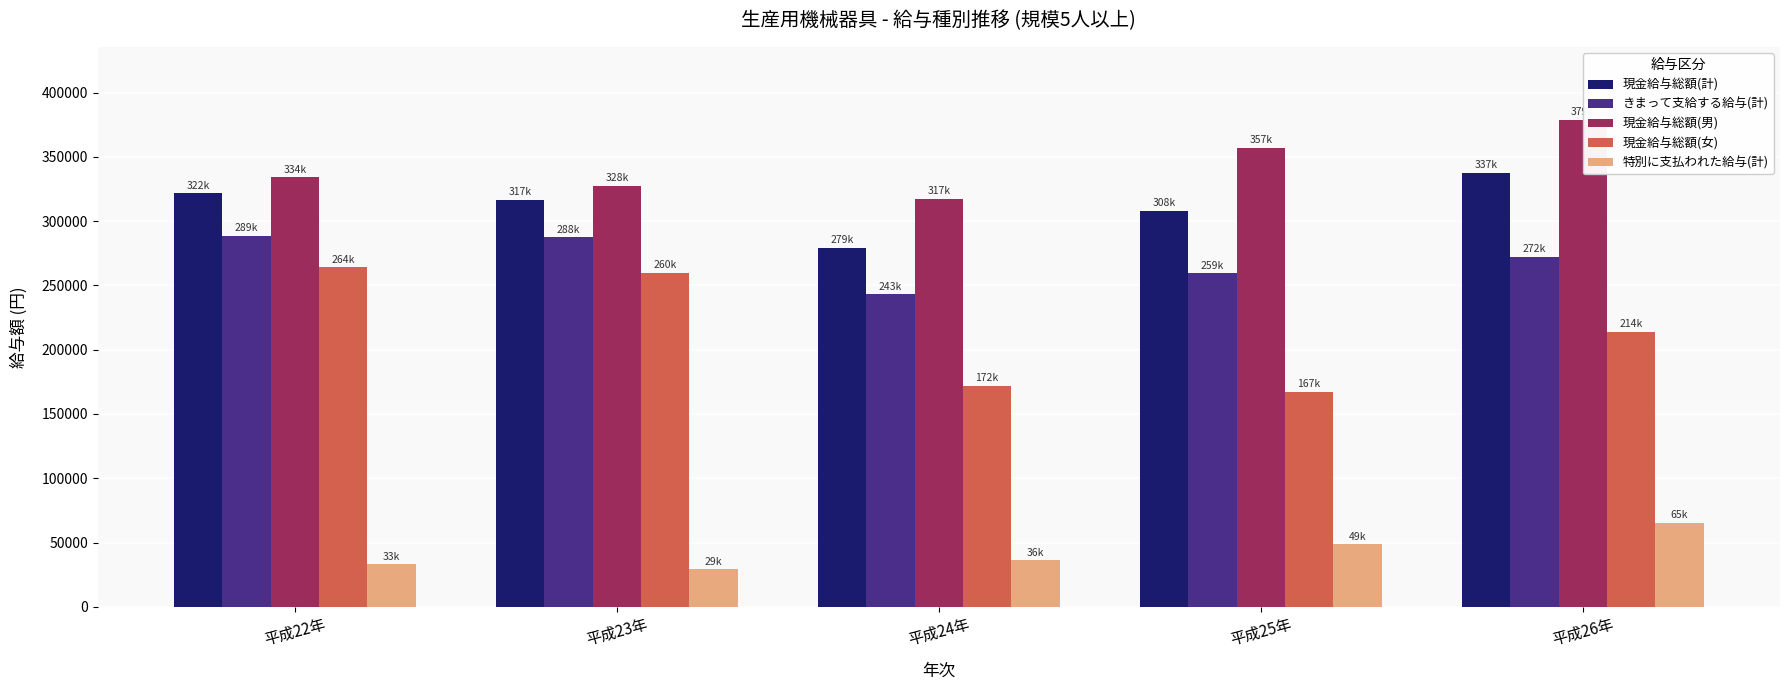

What is the value of the きまって支給する給与(計) bar at the 2nd from the left?

287571